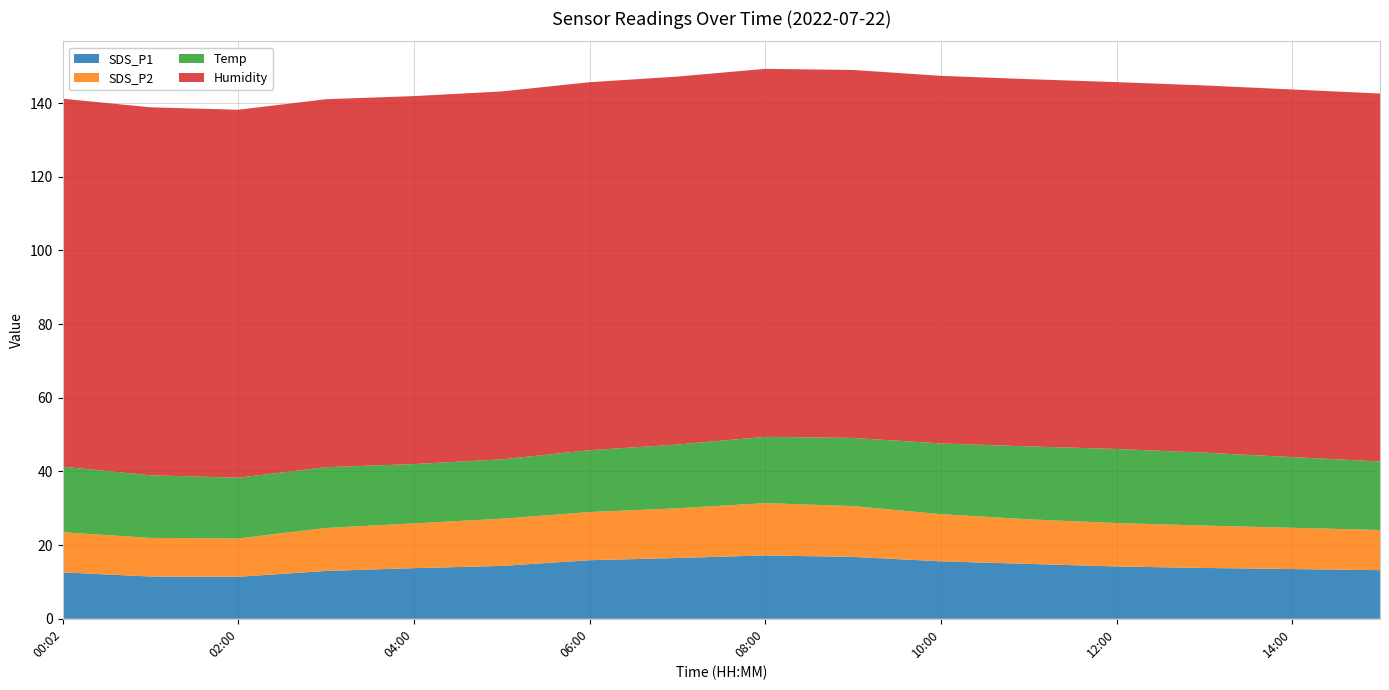

Reading left to right, what are all the values shown in this chart?

SDS_P1: 12.6	11.5	11.4	13.0	13.8	14.3	15.9	16.5	17.2	16.8	15.6	14.9	14.2	13.8	13.5	13.2
SDS_P2: 10.9	10.5	10.4	11.7	12.2	12.8	13.1	13.5	14.2	13.8	12.8	12.1	11.8	11.5	11.2	10.9
Temp: 17.8	17.0	16.5	16.5	16.1	16.1	16.8	17.3	18.0	18.5	19.2	19.8	20.1	19.8	19.2	18.6
Humidity: 99.9	99.9	99.9	99.9	99.9	99.9	99.9	99.9	99.9	99.9	99.8	99.7	99.6	99.7	99.8	99.9